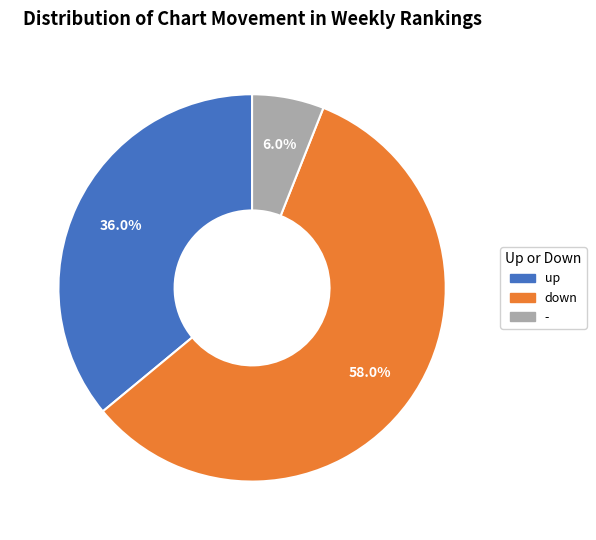

To the nearest percent, what percentage of the pie is -?

6%